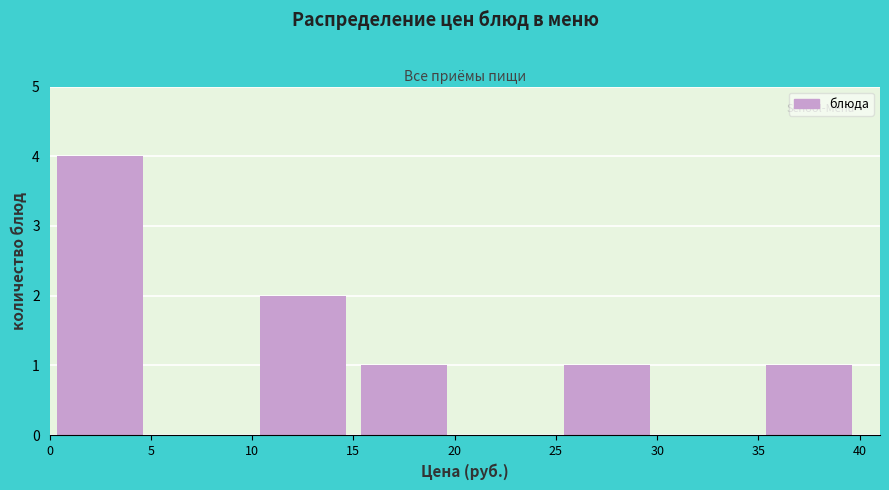

Reading left to right, list every bar in this chart as the range it spans on the x-axis followed by its height. The values are not printed on the chart, so give them approximately, as read against the axis.

0 to 5: 4
5 to 10: 0
10 to 15: 2
15 to 20: 1
20 to 25: 0
25 to 30: 1
30 to 35: 0
35 to 40: 1